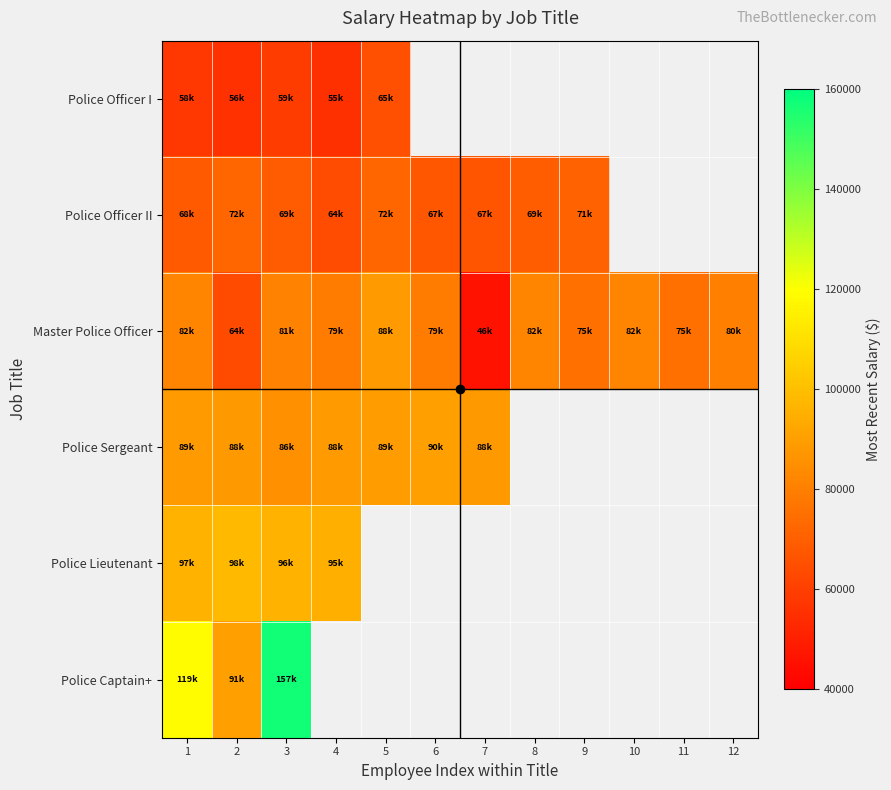

What is the difference between the maximum and minimum values in the Police Officer I series?

9900.8